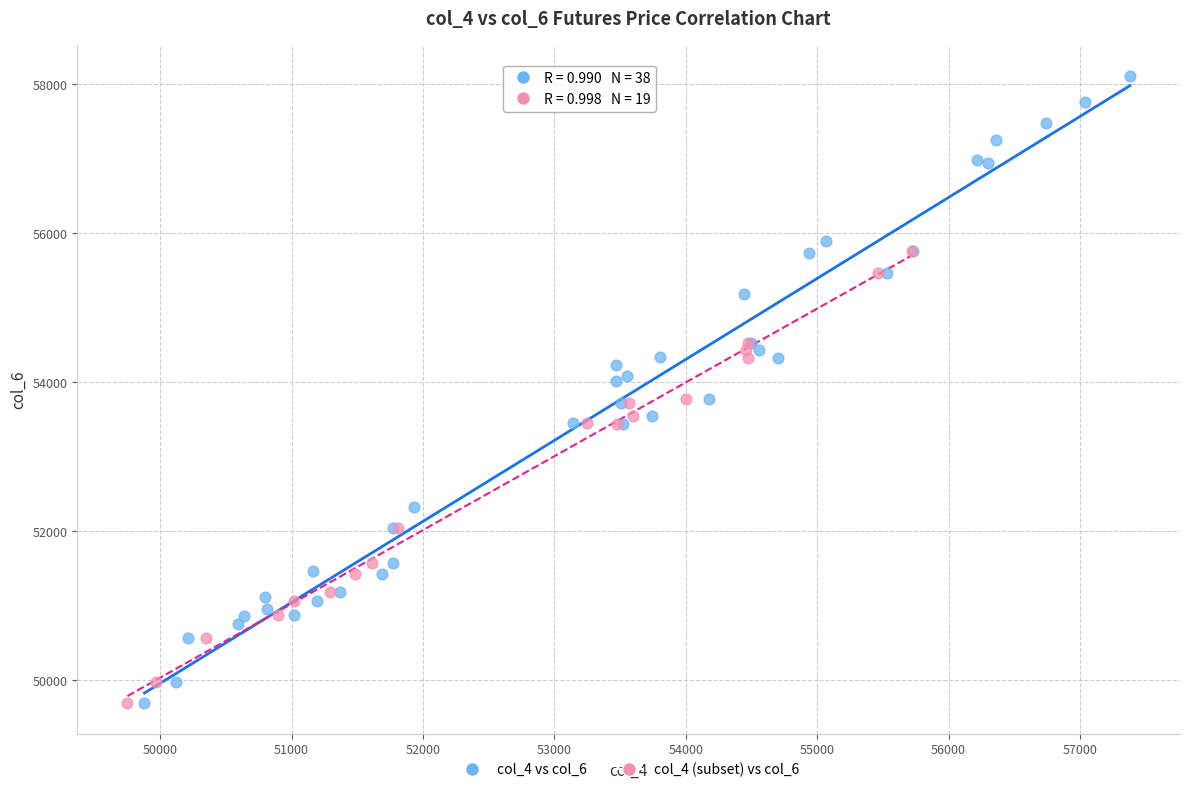

Which series reaches the maximum Y coordinate?

col_4 vs col_6